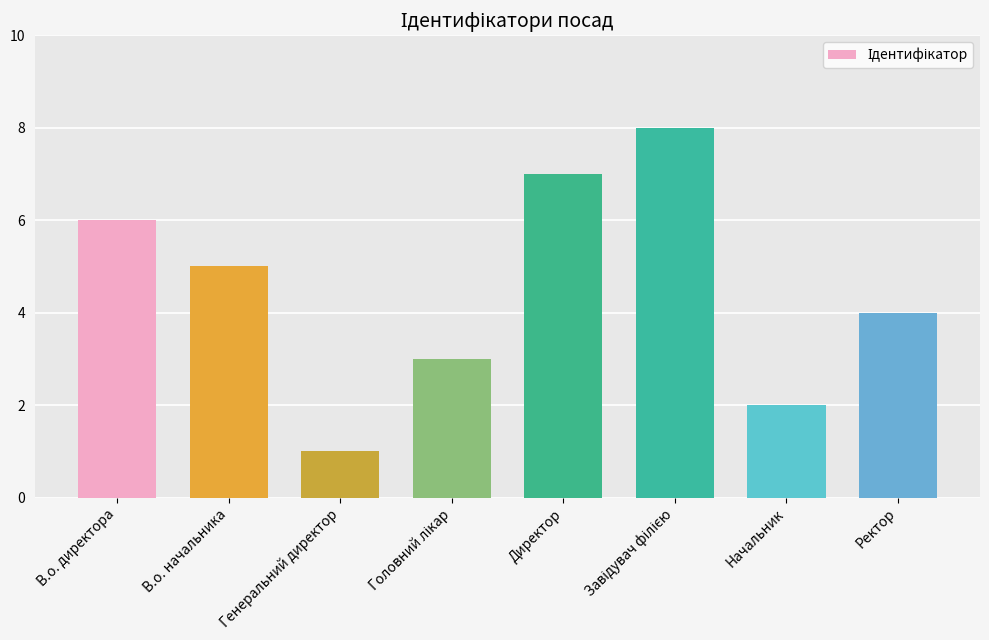

What is the sum of all values?

36